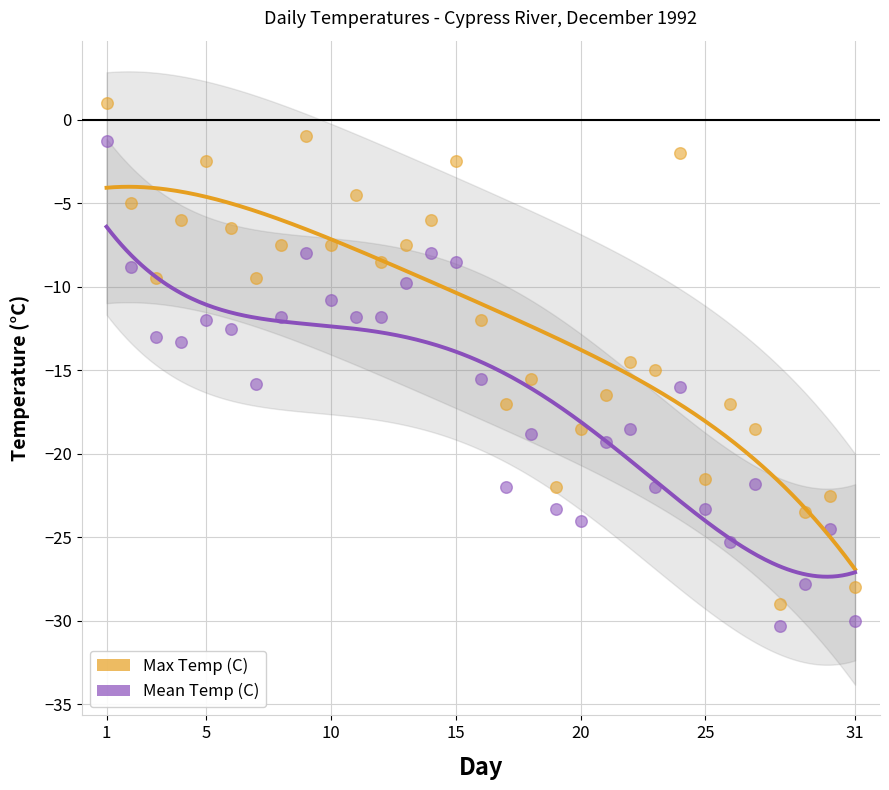

Across all data points, what is the range of X values (max minus min)?

30.0